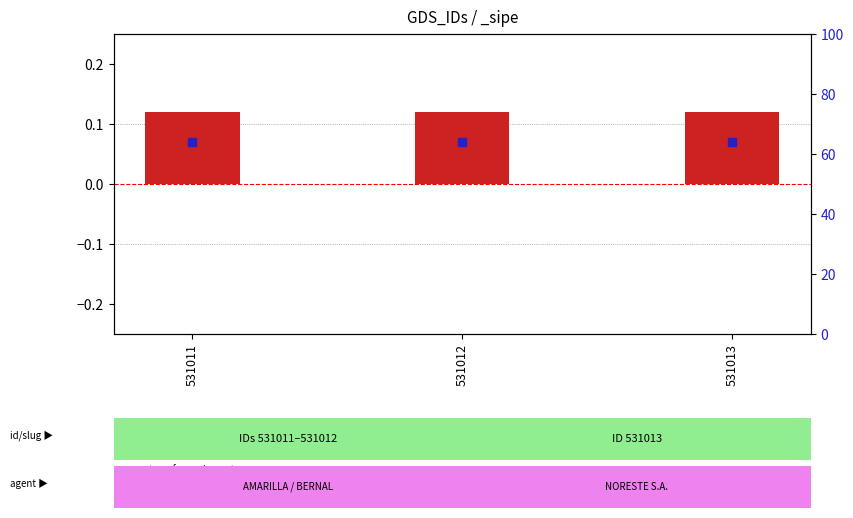

Which series reaches the maximum Y coordinate?

transformed count